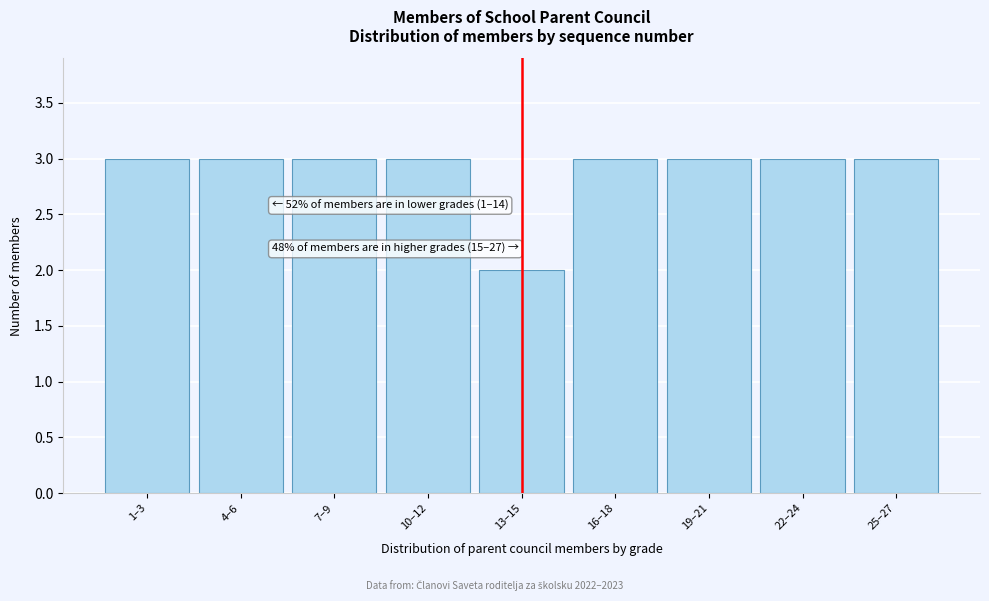

Reading left to right, list all the values displayed in this chart.

3	3	3	3	2	3	3	3	3